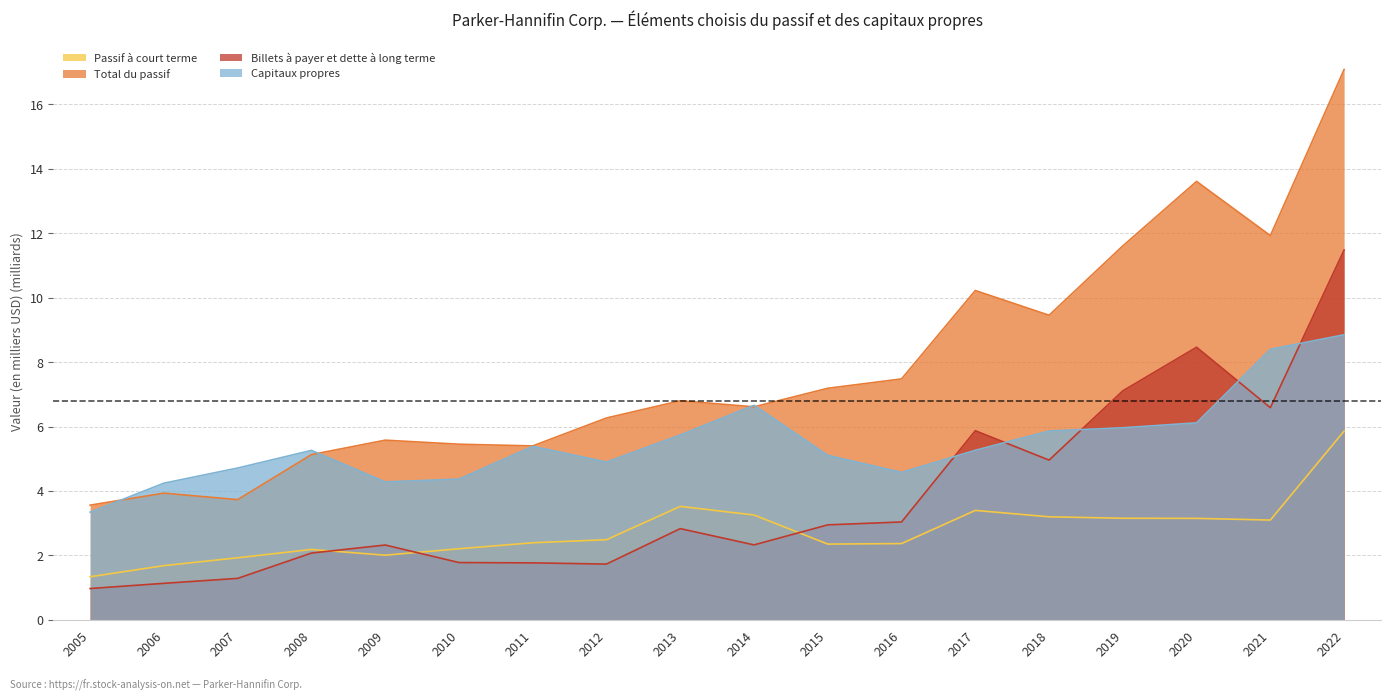

What is the maximum value for Billets à payer et dette à long terme?

11.5